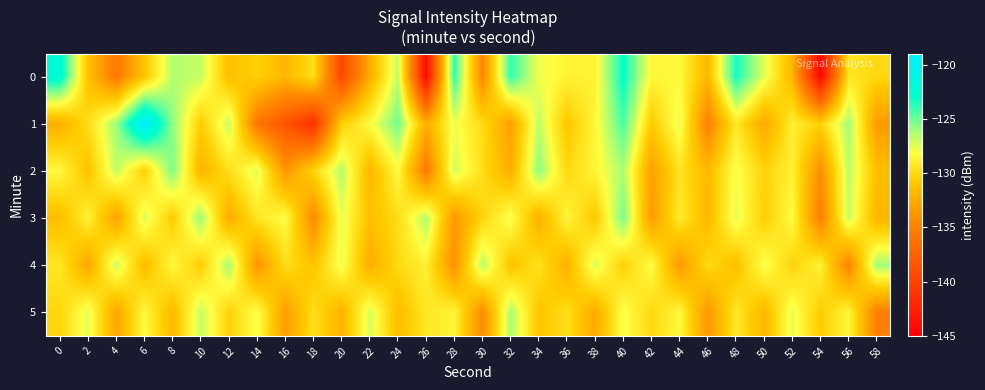

Reading left to right, extract all data points from this chart.

0: 0=-122.1	2=-131.3	4=-135.7	6=-131.0	8=-126.5	10=-126.9	12=-131.4	14=-130.4	16=-131.8	18=-129.7	20=-139.6	22=-132.4	24=-126.7	26=-144.1	28=-123.8	30=-134.7	32=-123.8	34=-127.9	36=-128.7	38=-128.7	40=-122.9	42=-128.5	44=-128.4	46=-131.8	48=-123.3	50=-127.5	52=-132.0	54=-144.4	56=-129.4	58=-130.1
1: 0=-132.4	2=-129.8	4=-126.0	6=-119.2	8=-125.7	10=-130.7	12=-126.9	14=-135.8	16=-138.5	18=-141.3	20=-130.5	22=-128.3	24=-125.1	26=-132.4	28=-127.8	30=-129.9	32=-133.2	34=-126.7	36=-131.0	38=-128.5	40=-124.3	42=-130.8	44=-127.6	46=-135.1	48=-129.2	50=-132.7	52=-128.9	54=-130.4	56=-126.1	58=-133.5
2: 0=-128.4	2=-131.2	4=-126.8	6=-130.5	8=-125.3	10=-132.1	12=-129.7	14=-127.4	16=-133.8	18=-130.2	20=-126.5	22=-131.9	24=-128.3	26=-135.6	28=-127.1	30=-129.8	32=-132.4	34=-125.7	36=-130.1	38=-128.6	40=-126.3	42=-133.2	44=-129.5	46=-131.7	48=-127.9	50=-130.3	52=-128.8	54=-134.2	56=-126.6	58=-131.4
3: 0=-131.5	2=-128.7	4=-133.1	6=-127.3	8=-130.8	10=-125.9	12=-132.6	14=-129.4	16=-128.1	18=-134.5	20=-127.6	22=-131.3	24=-129.9	26=-126.4	28=-133.7	30=-130.2	32=-127.8	34=-132.3	36=-128.5	38=-130.9	40=-125.2	42=-133.4	44=-129.1	46=-131.8	48=-127.5	50=-130.6	52=-128.2	54=-135.3	56=-126.9	58=-132.0
4: 0=-129.3	2=-132.8	4=-127.0	6=-131.6	8=-128.4	10=-130.7	12=-126.2	14=-133.9	16=-129.8	18=-131.1	20=-127.7	22=-132.5	24=-130.0	26=-128.8	28=-134.1	30=-126.5	32=-131.2	34=-129.6	36=-132.2	38=-127.3	40=-130.5	42=-128.1	44=-133.6	46=-129.9	48=-131.4	50=-127.8	52=-130.3	54=-128.7	56=-135.0	58=-126.1
5: 0=-130.2	2=-127.5	4=-132.9	6=-128.3	8=-131.7	10=-126.8	12=-130.4	14=-128.0	16=-133.3	18=-129.7	20=-132.1	22=-127.2	24=-131.5	26=-129.3	28=-128.6	30=-134.4	32=-126.3	34=-131.0	36=-129.8	38=-132.6	40=-127.9	42=-130.1	44=-128.4	46=-133.7	48=-129.2	50=-131.9	52=-127.6	54=-130.7	56=-128.5	58=-135.2